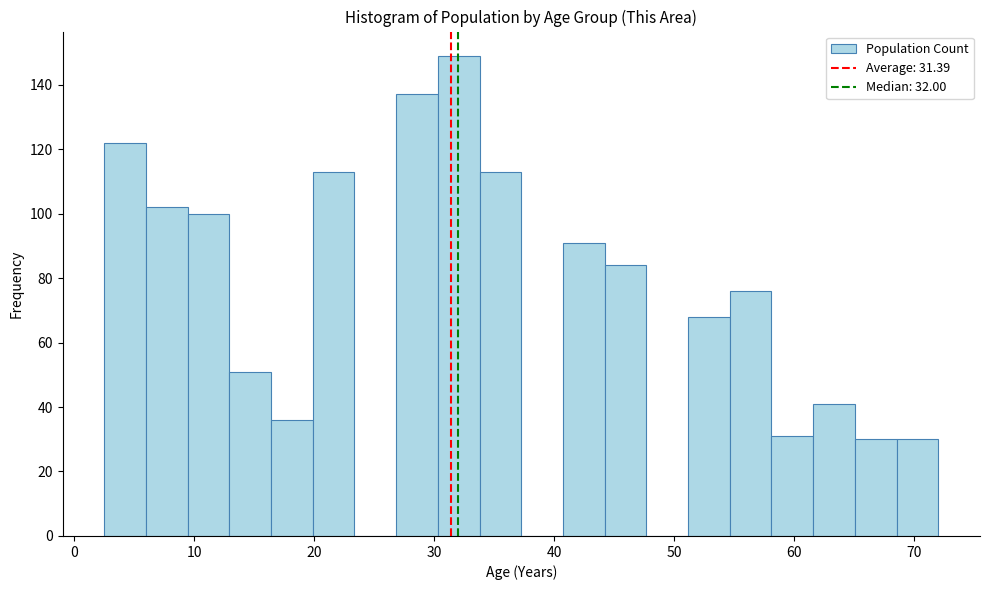

Around what value on the x-axis is the tallest bar? Give the approximate position of its centre, as read against the axis.

32